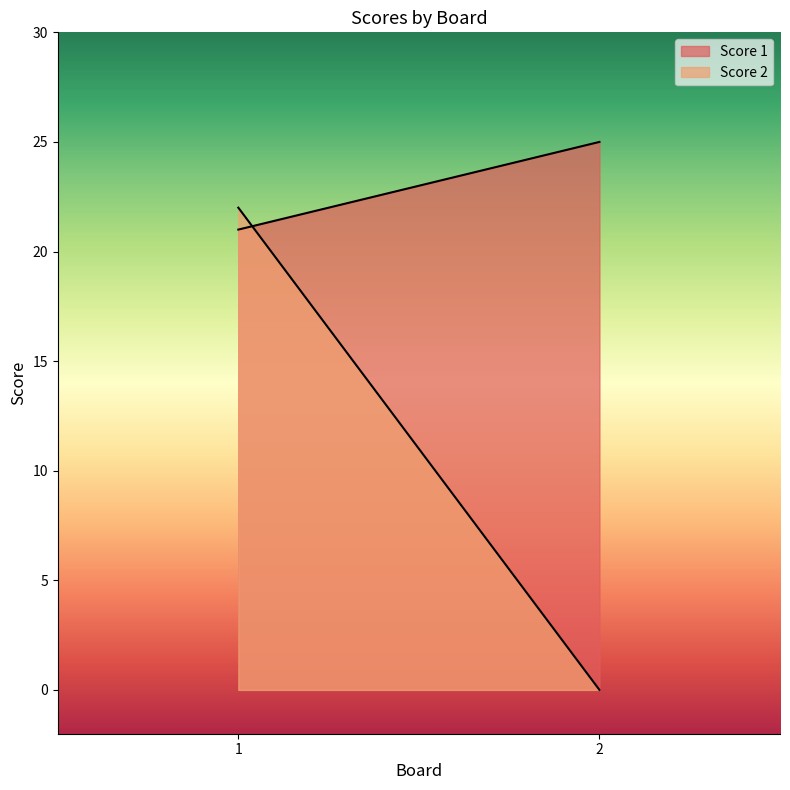

What are all the series names shown in the legend?

Score 1, Score 2